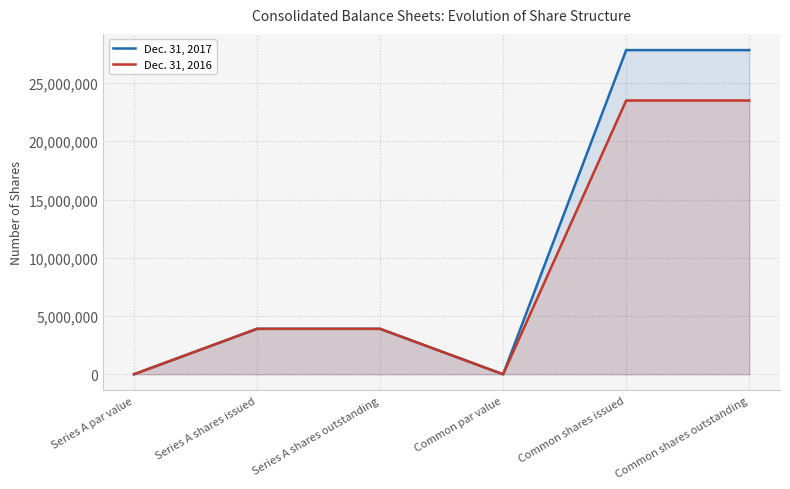

True or false: Dec. 31, 2016 has a value of 23502169 at Common shares issued.

True